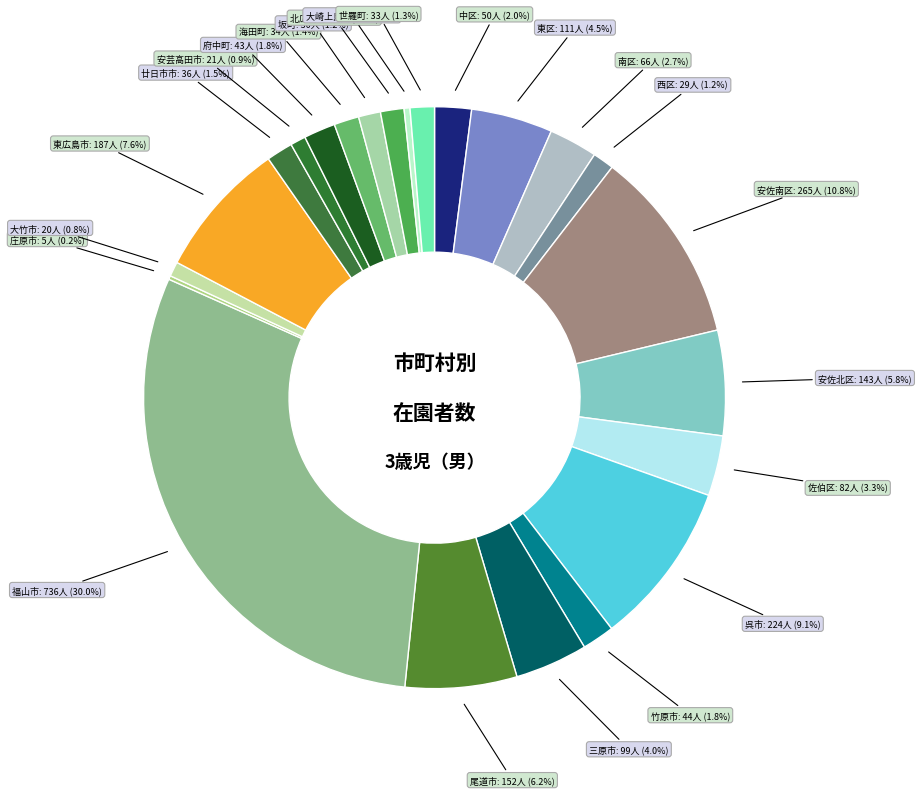

The 安佐南区 slice represents 11% of the pie. True or false?

True